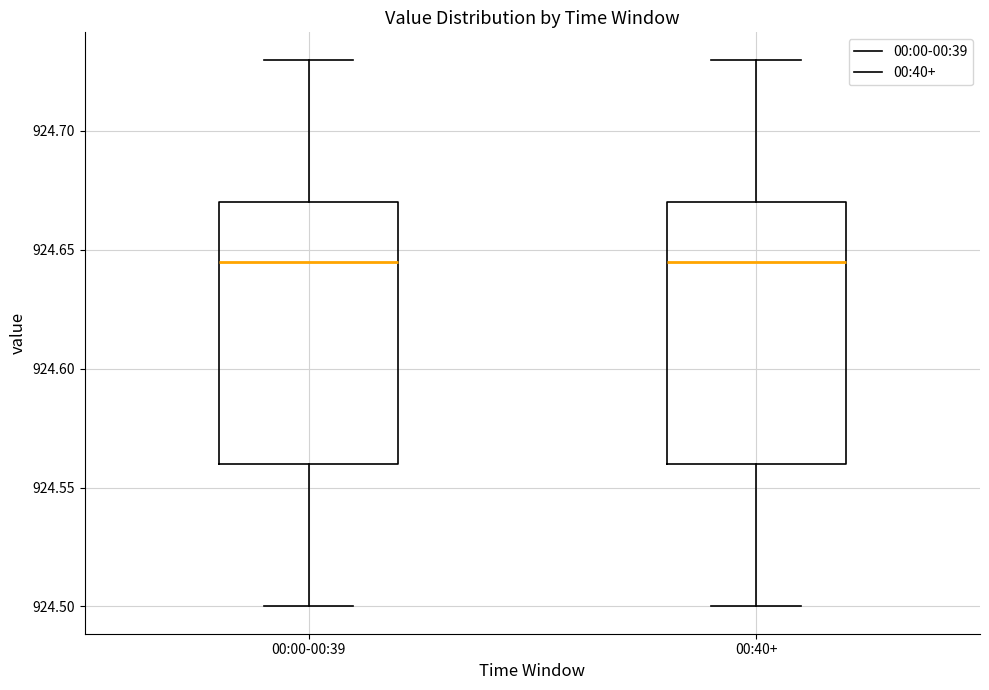

Where does the upper whisker of the box for 00:40+ end on the y-axis? The values are not printed on the chart, so give them approximately, as read against the axis.

924.730